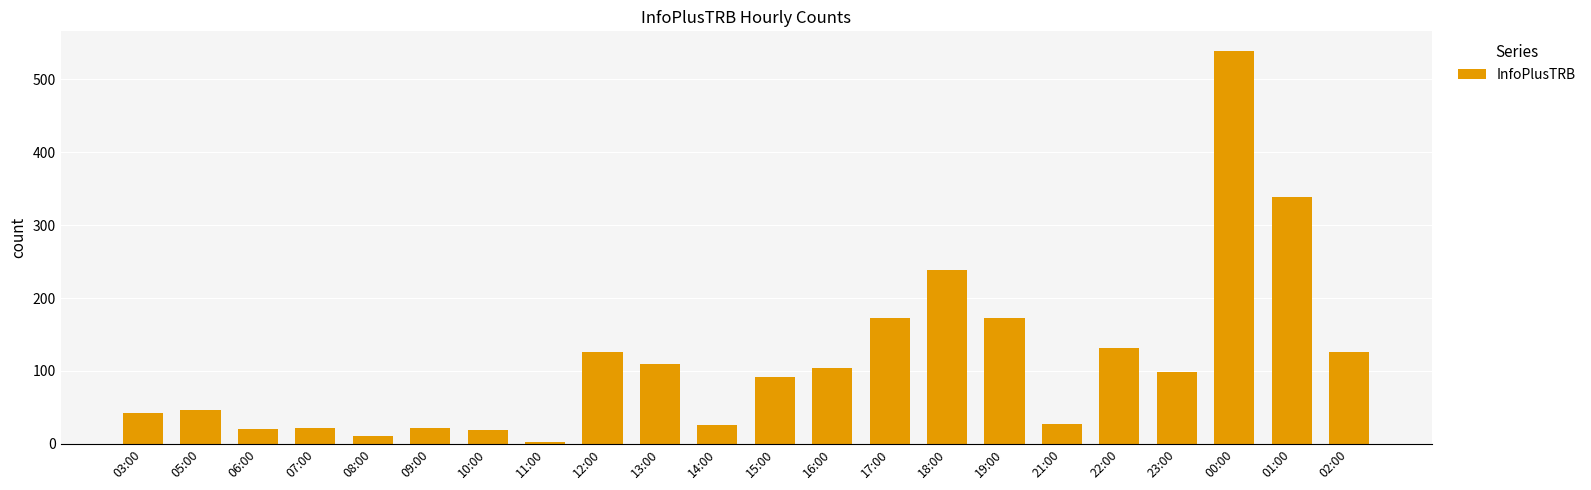

How many values are below 98?

11